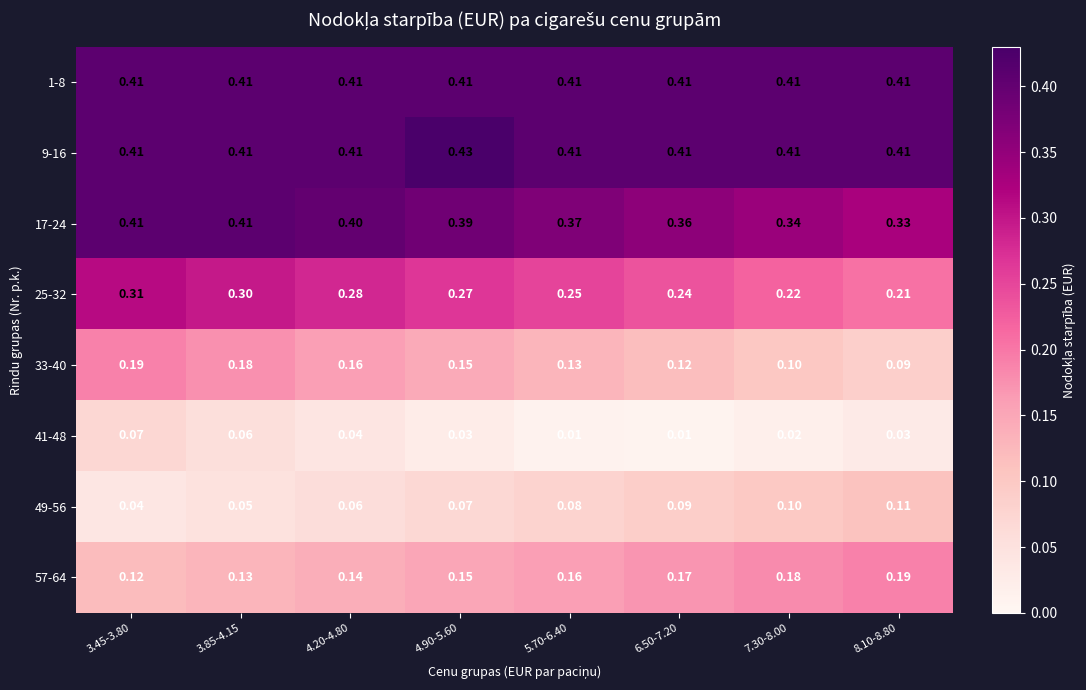

Is the value of 33-40 at 7.30-8.00 greater than the value of 1-8 at 7.30-8.00?

No